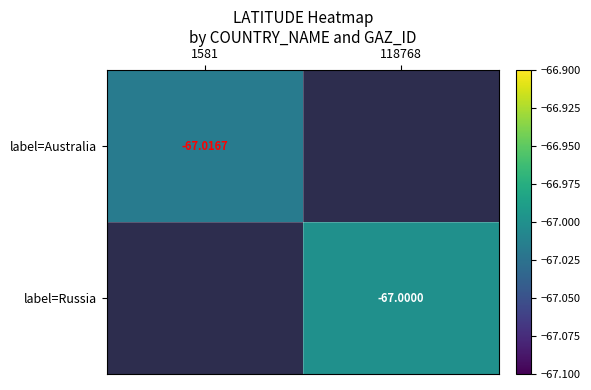

What is the maximum value shown in the chart?

-67.0